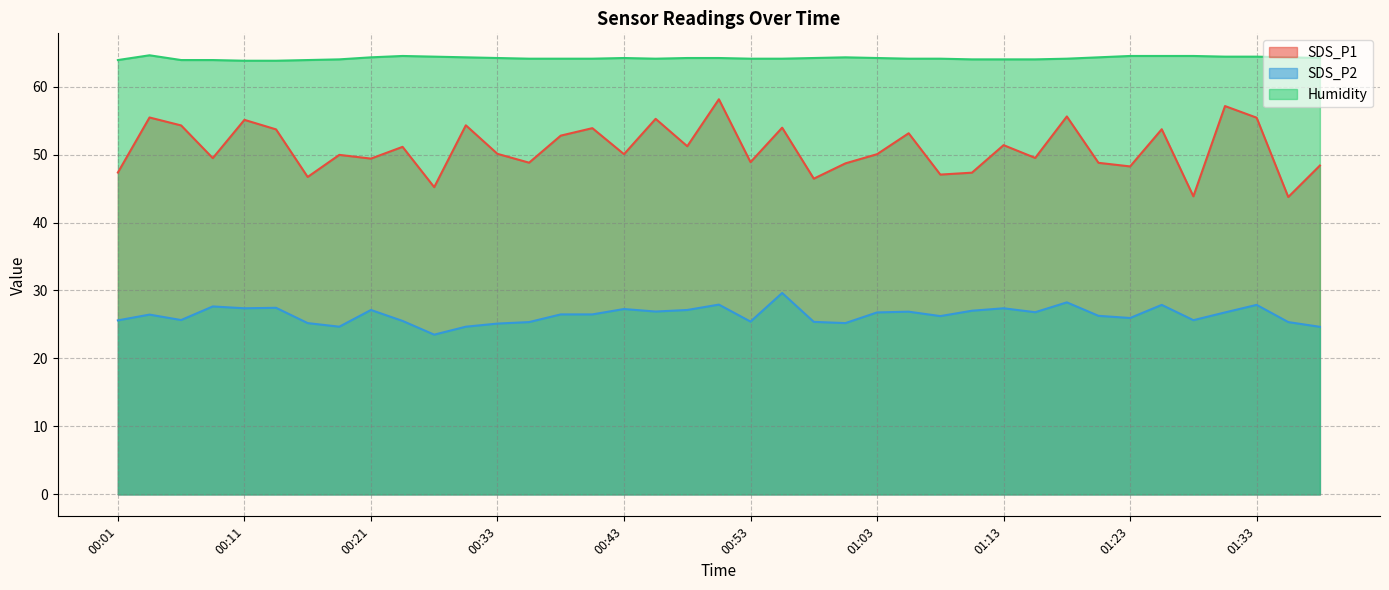

What is the spread (max minus min) of values at 01:10?

37.0